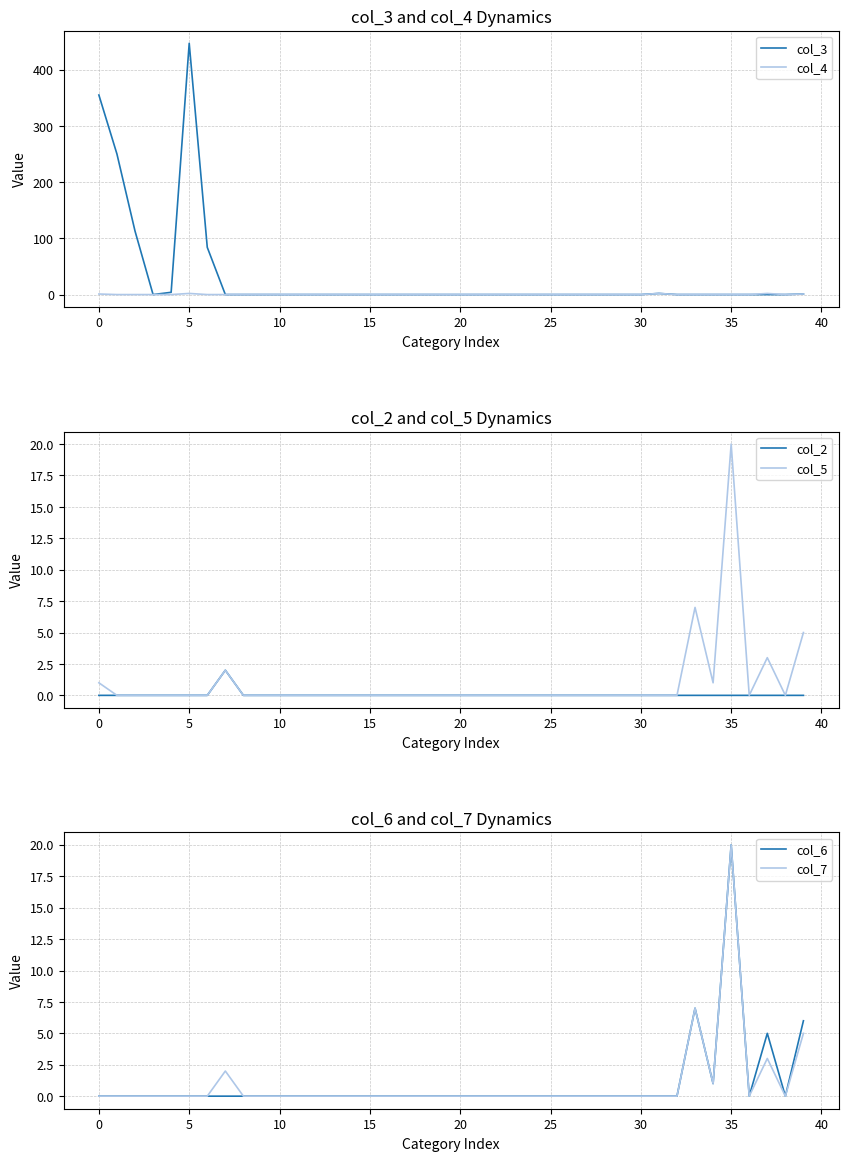

True or false: col_4 has a value of 0 at 29.

True